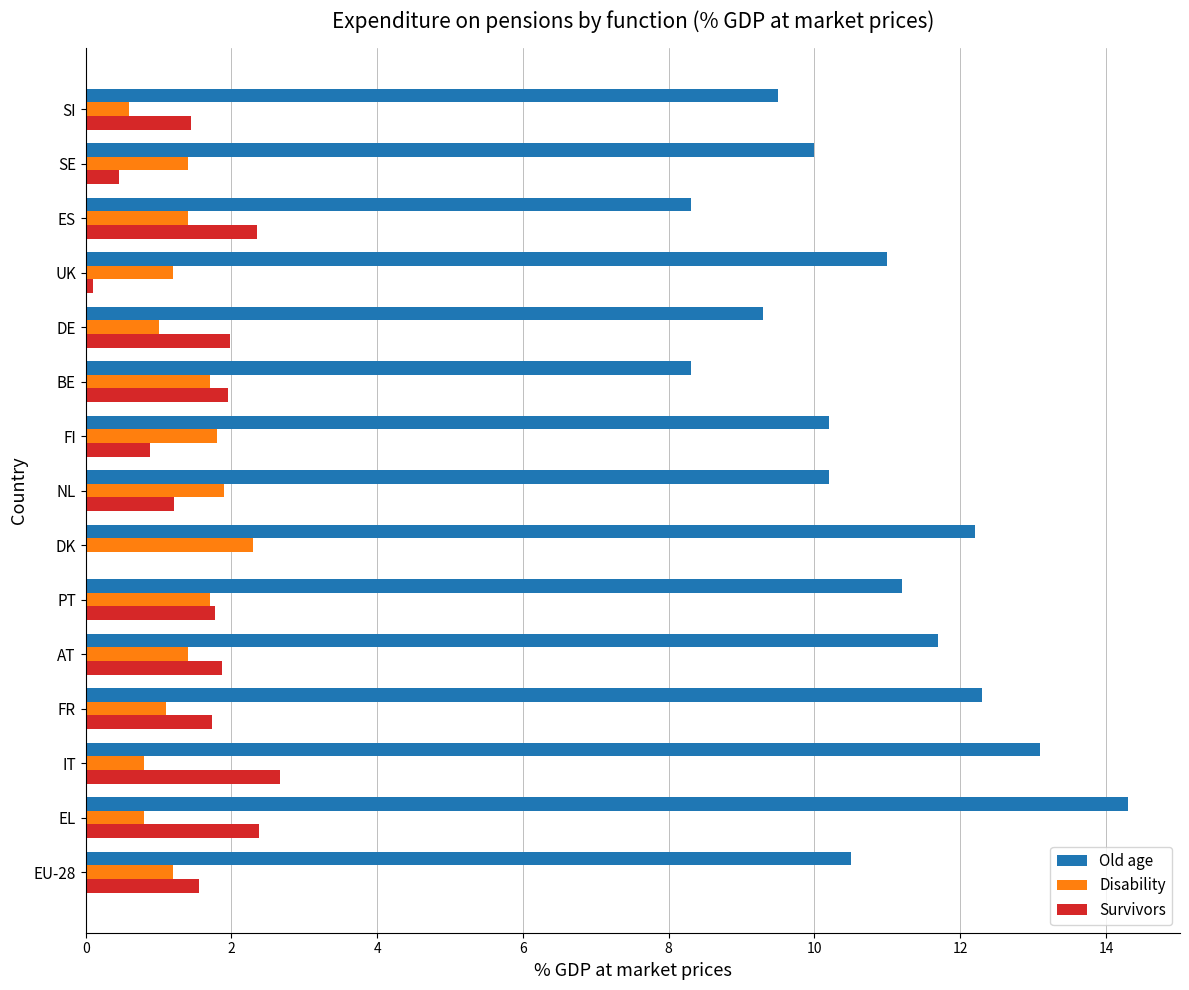

What is the approximate value of Disability at AT?

1.4